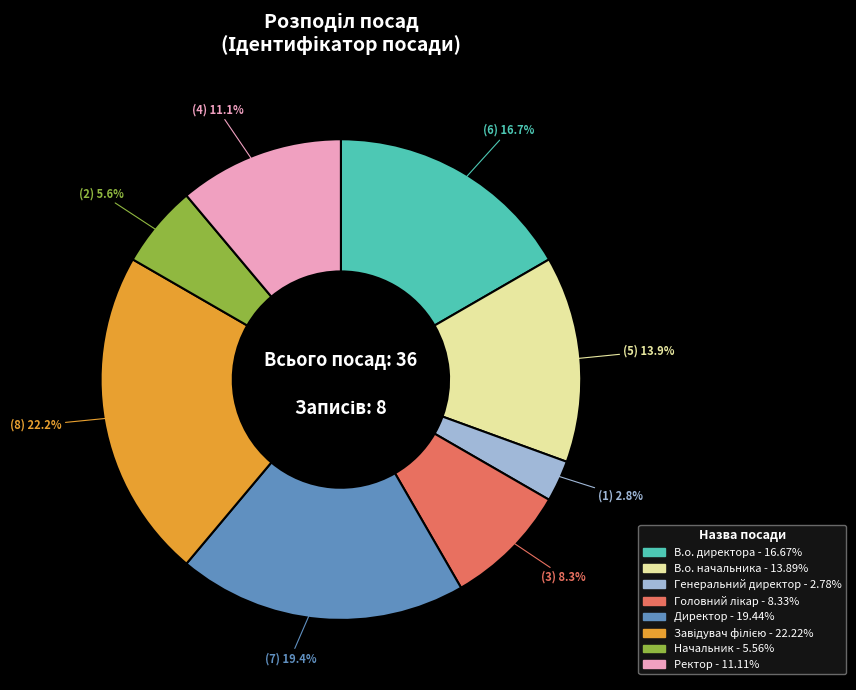

True or false: В.о. начальника accounts for 8% of the total.

False